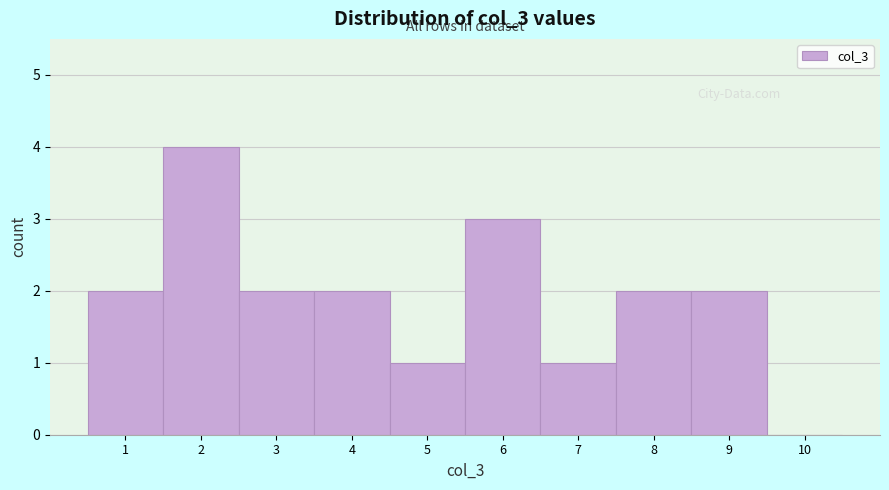

Which range on the x-axis has the tallest bar?

1.5 to 2.5